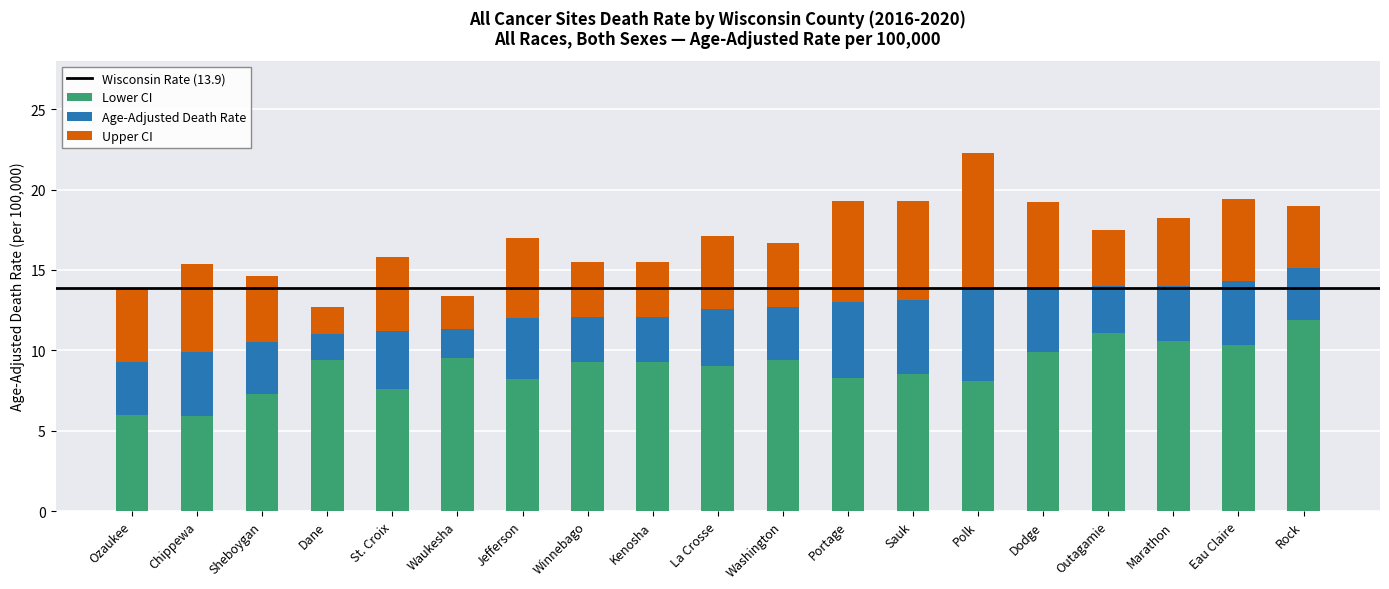

The value of Lower CI at Outagamie is 7.1. True or false?

False